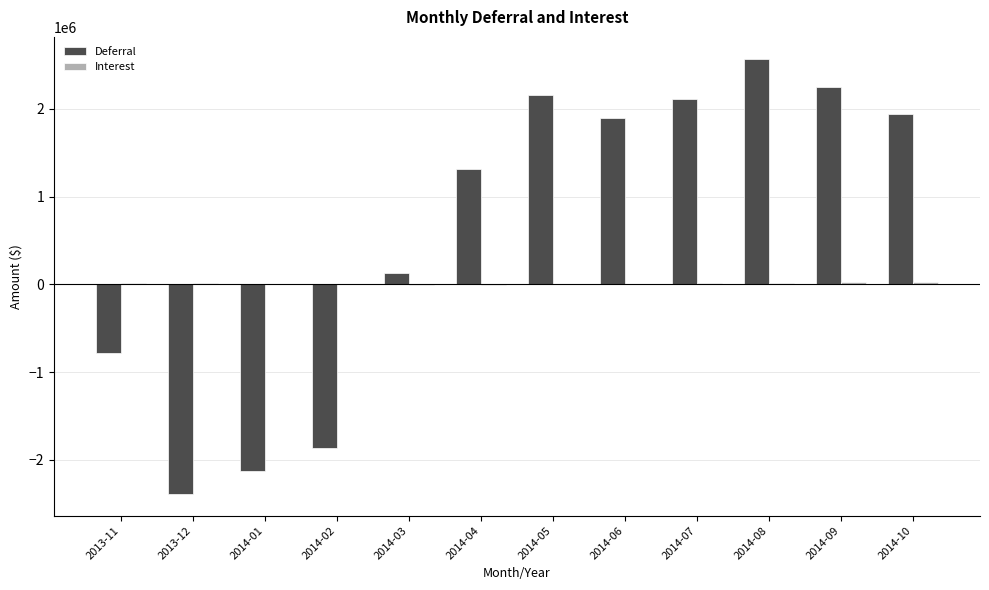

What is the sum of the Deferral values at 2014-05 and 2014-09?

4401860.3